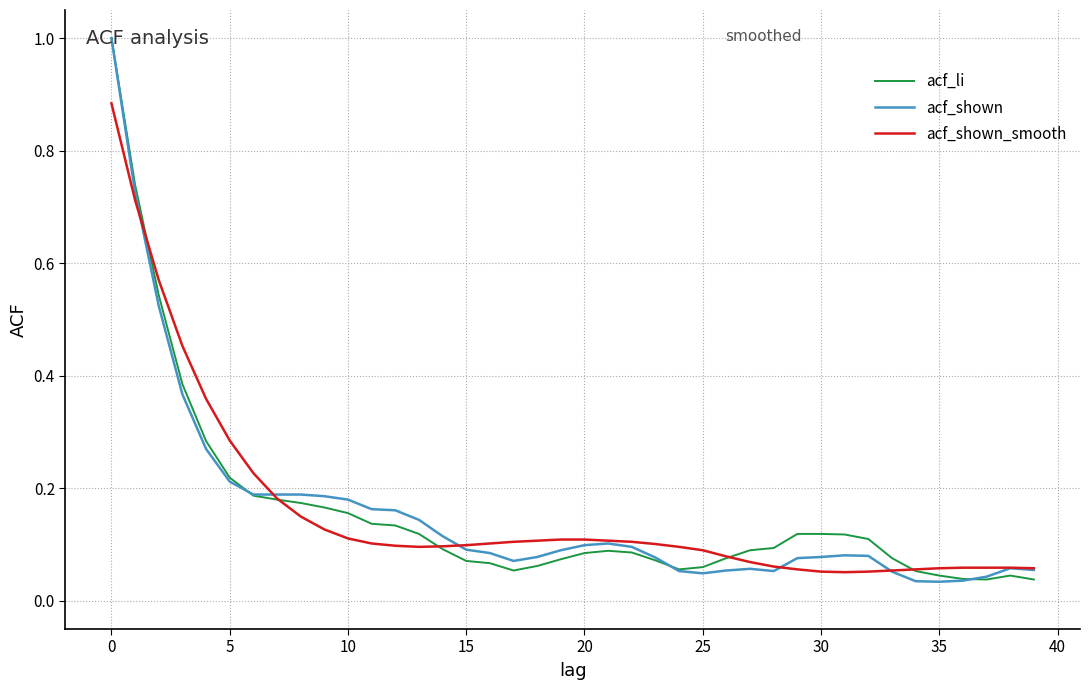

What is the maximum value shown in the chart?

1.0